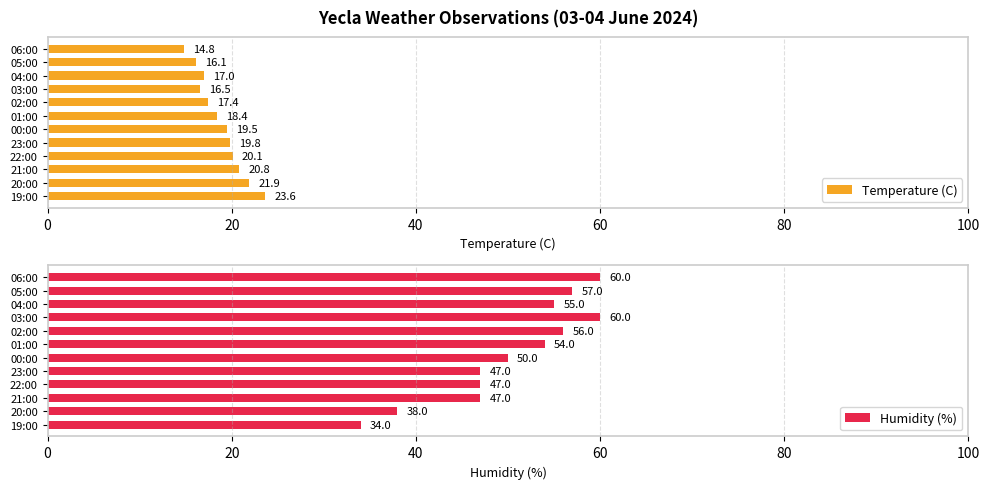

Which category has the highest value in the Temperature (C) series?

19:00